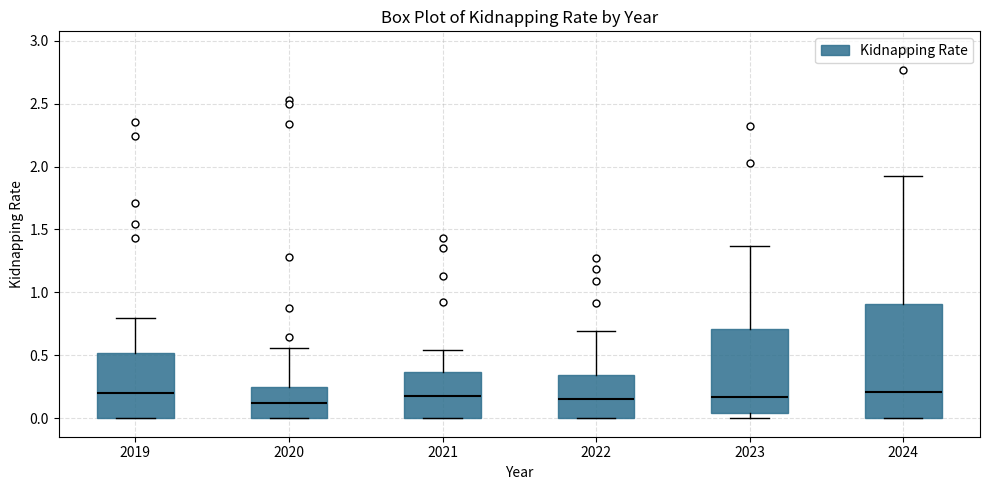

Where is the lower edge of the box at x = 2020 on the y-axis? The values are not printed on the chart, so give them approximately, as read against the axis.

0.00